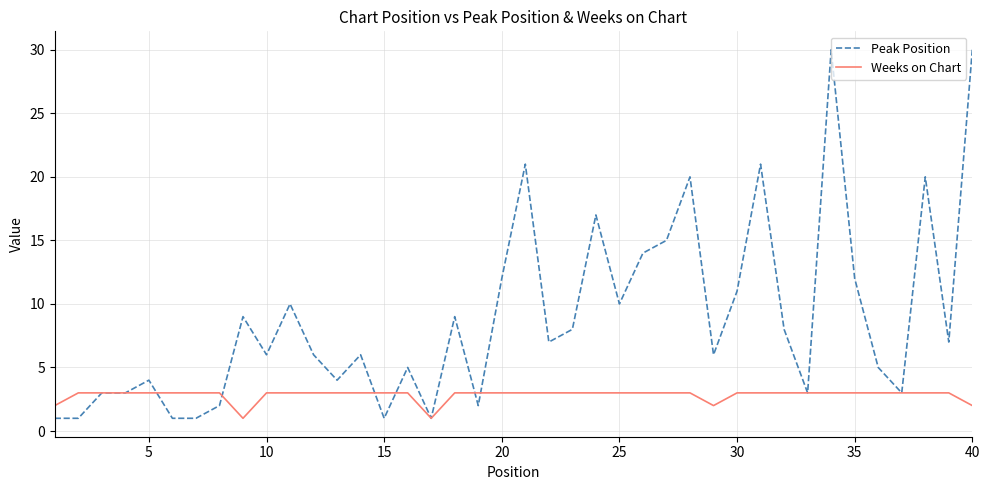

What is the difference between the second highest and second lowest values in the Weeks on Chart series?

2